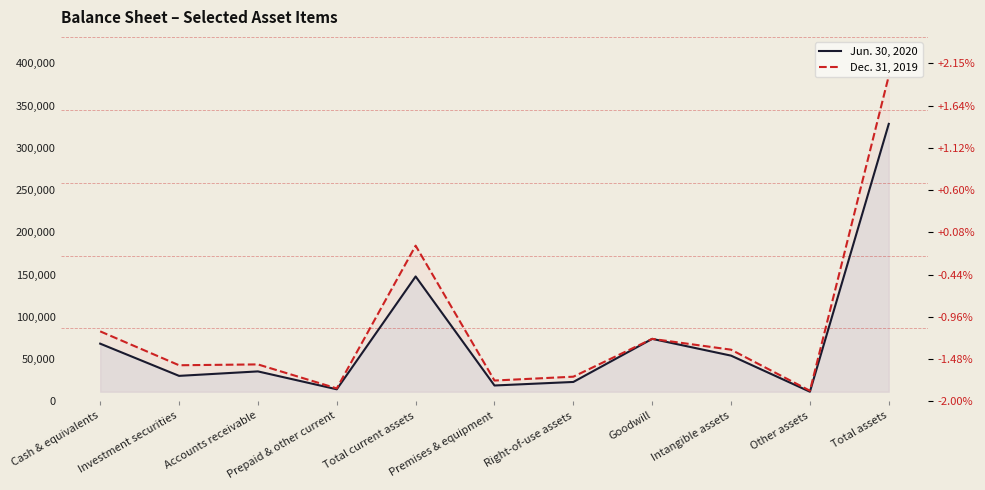

How many values in the Dec. 31, 2019 series exceed 43615?

5